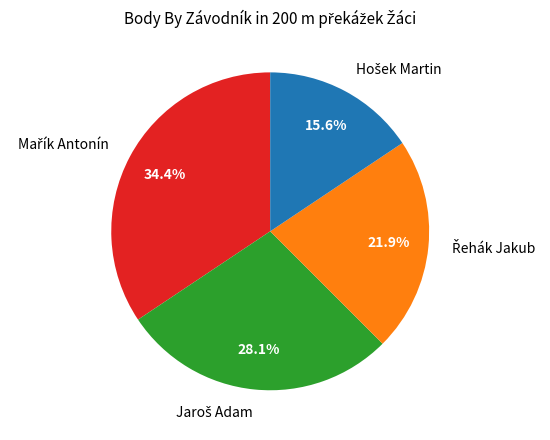

To the nearest percent, what is the average slice percentage?

25%